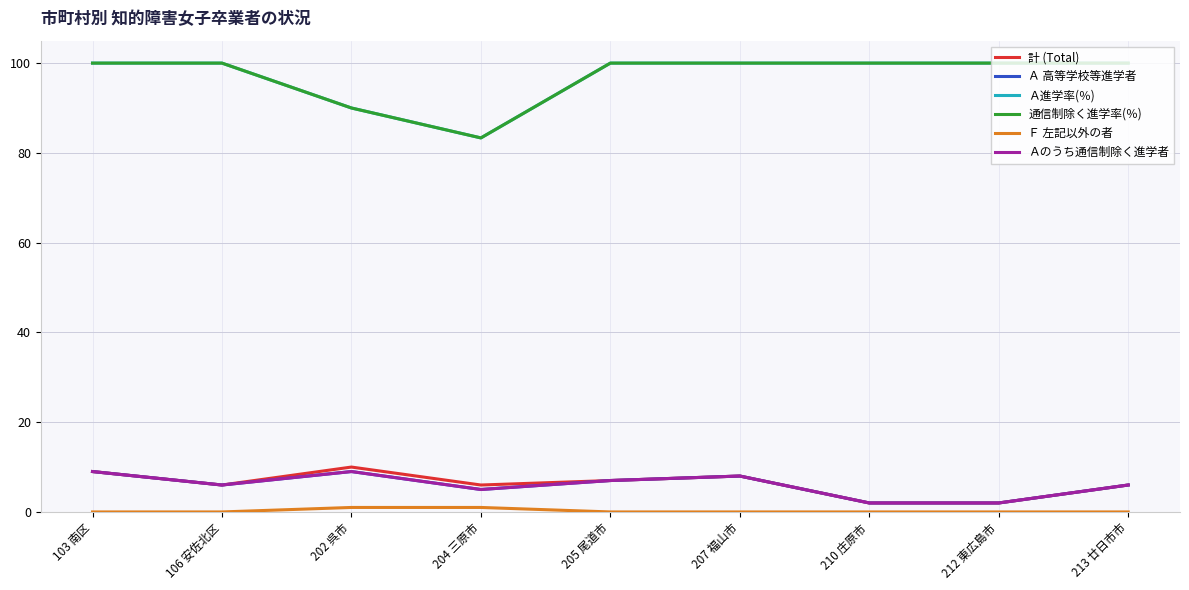

At which label is Ｆ 左記以外の者 closest to 0?

103 南区